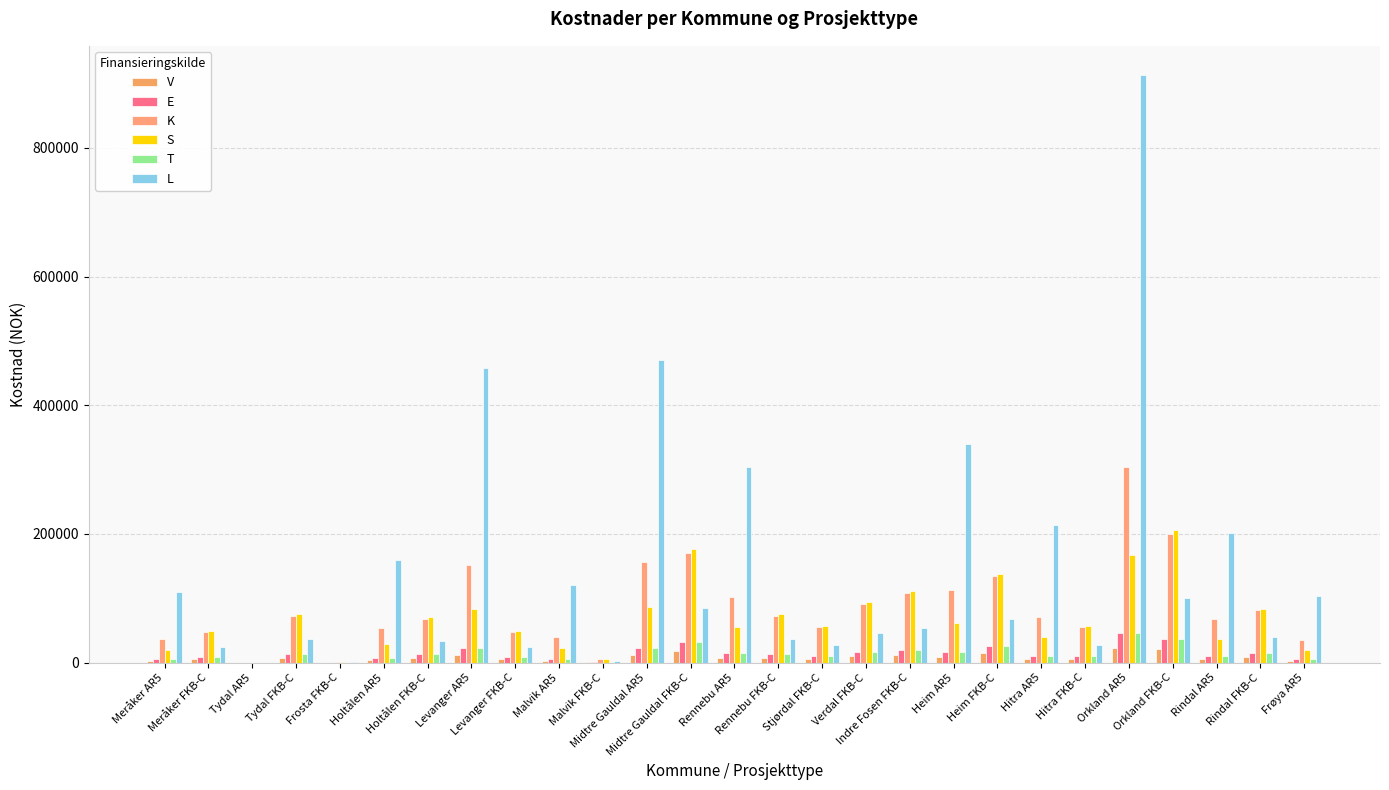

What are all the series names shown in the legend?

V, E, K, S, T, L